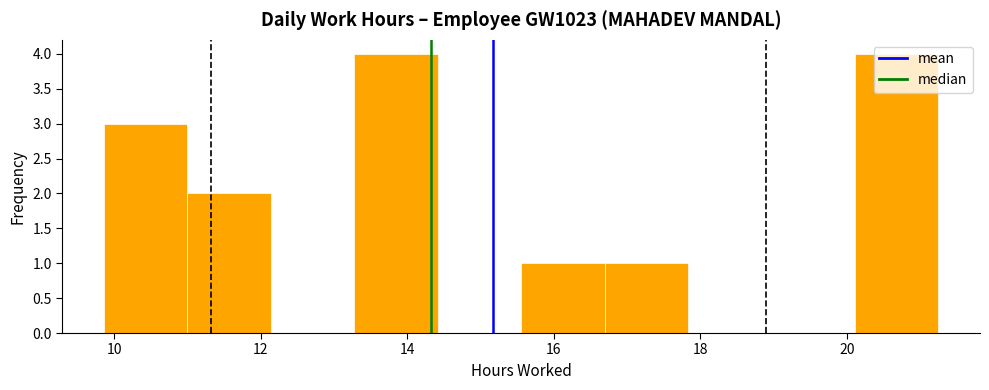

Reading left to right, list every bar in this chart as the range it spans on the x-axis followed by its height. Neither the bar edges nor the heights are printed on the chart, so give them approximately, as read against the axes.

9.8 to 11.0: 3
11.0 to 12.2: 2
12.2 to 13.2: 0
13.2 to 14.4: 4
14.4 to 15.6: 0
15.6 to 16.6: 1
16.6 to 17.8: 1
17.8 to 19.0: 0
19.0 to 20.2: 0
20.2 to 21.2: 4